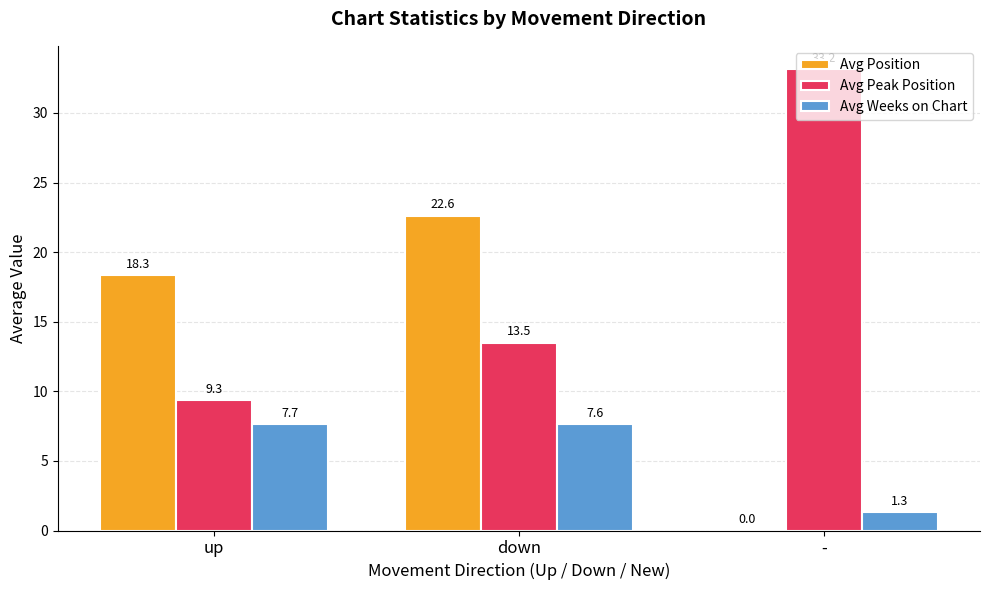

How many categories are shown in the chart?

3